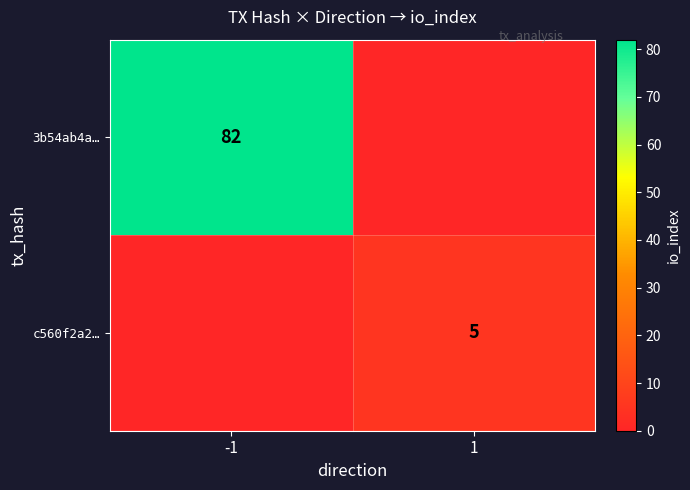

True or false: c560f2a2… has a value of 5 at 1.

True